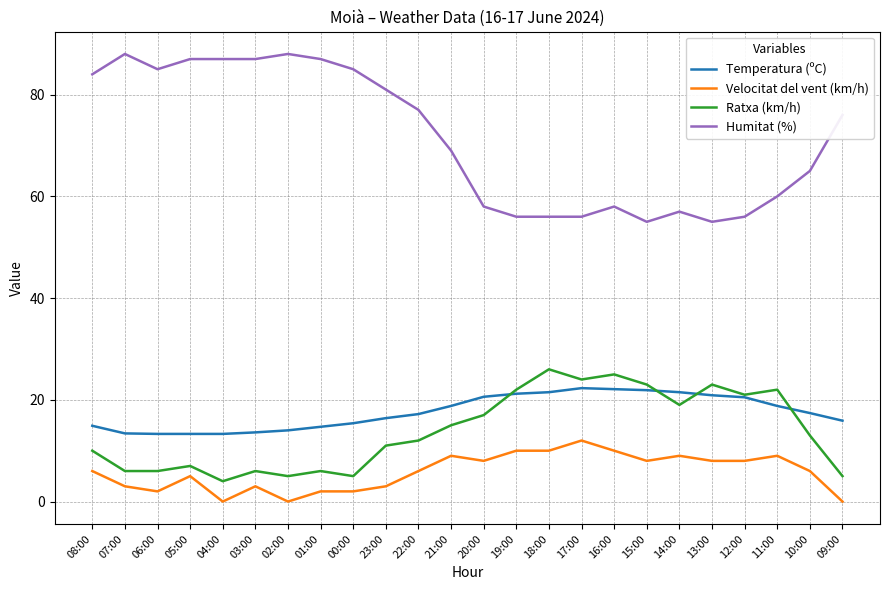

What is the spread (max minus min) of values at 18:00?

46.0